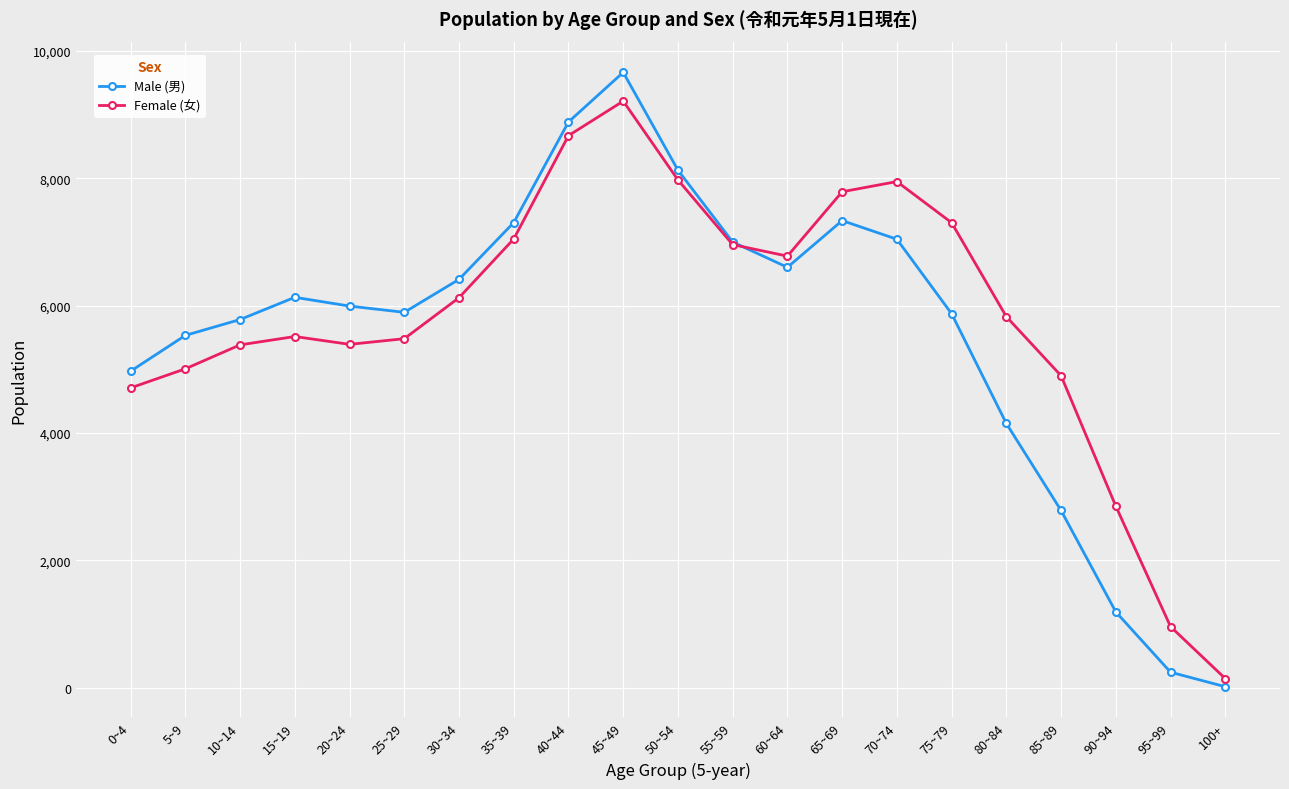

At which label is Female (女) closest to 4679?

0~4